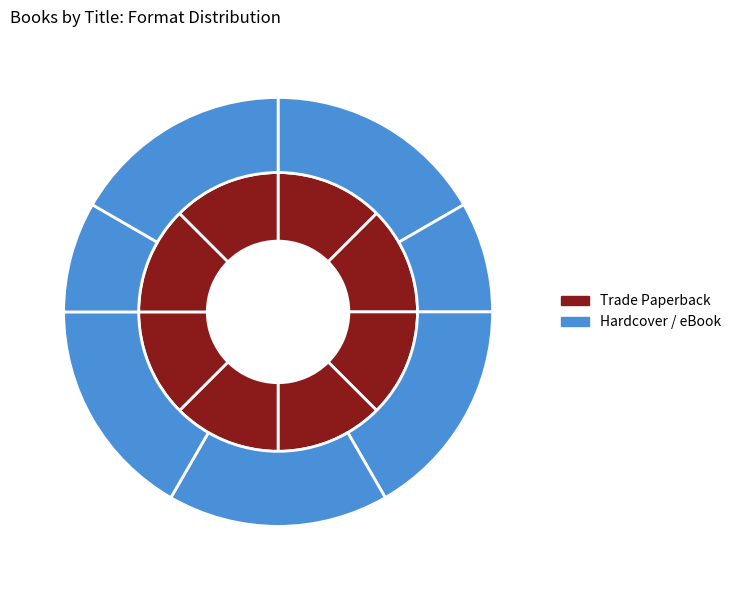

Is there a majority slice in this chart?

No